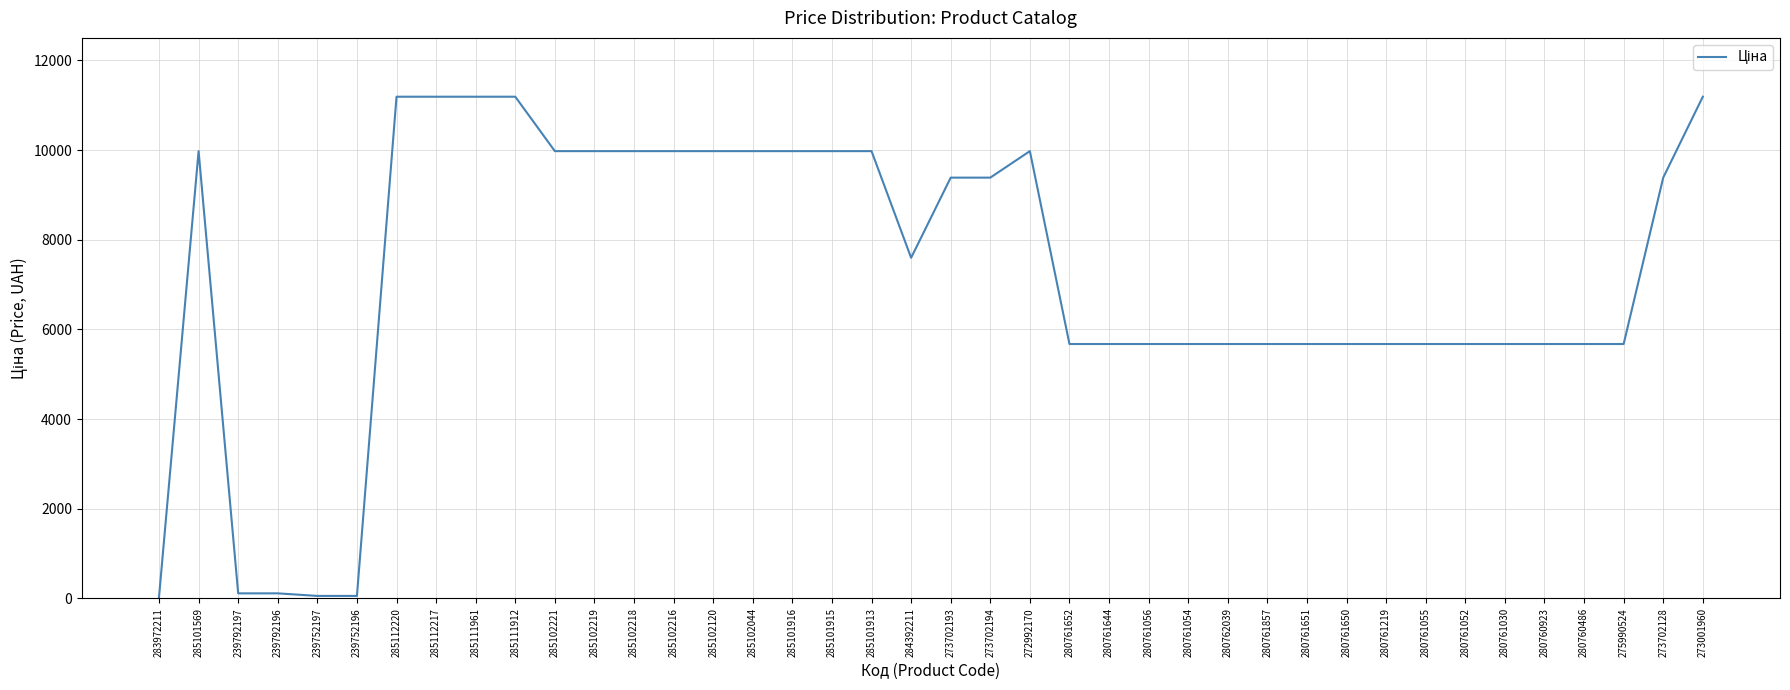

What is the ratio of the value at 285102219 to the value at 285112217?

0.9